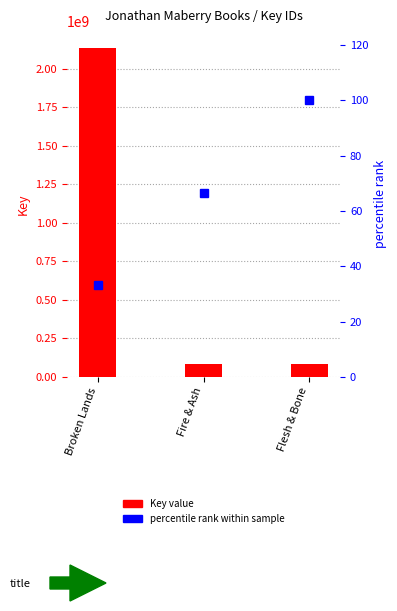

Reading left to right, list all the values displayed in this chart.

Key: Broken Lands=2136434316.0	Fire & Ash=84257791.0	Flesh & Bone=84256718.0
percentile rank within titles: Broken Lands=33.3	Fire & Ash=66.7	Flesh & Bone=100.0